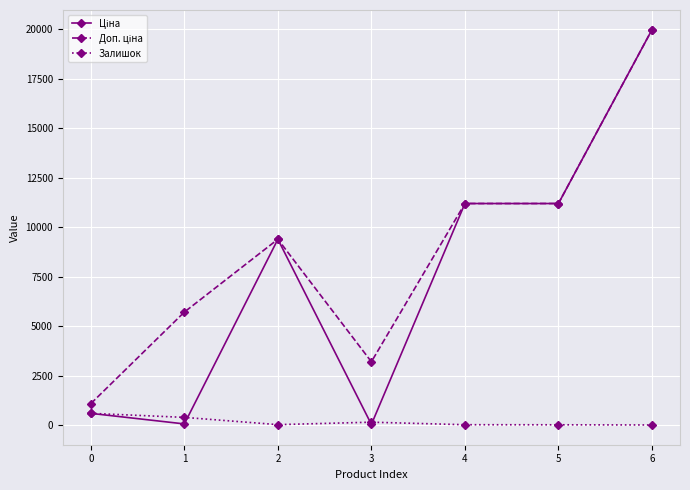

How many data points does each series have?

7